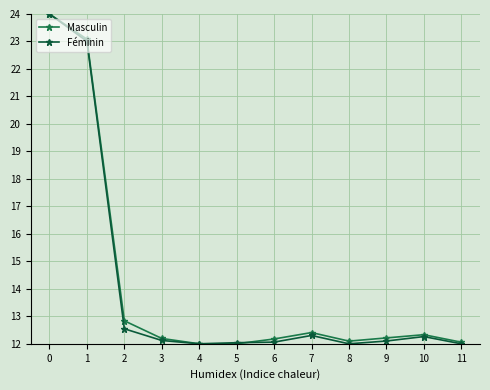

How many data points does each series have?

12